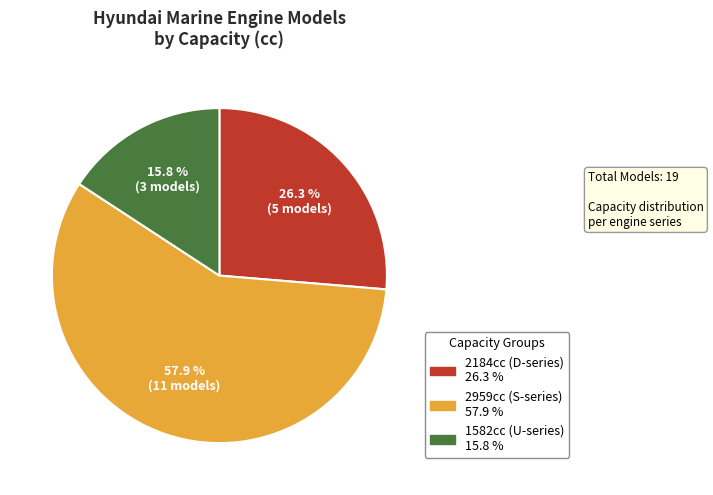

Does any single category account for the majority?

Yes